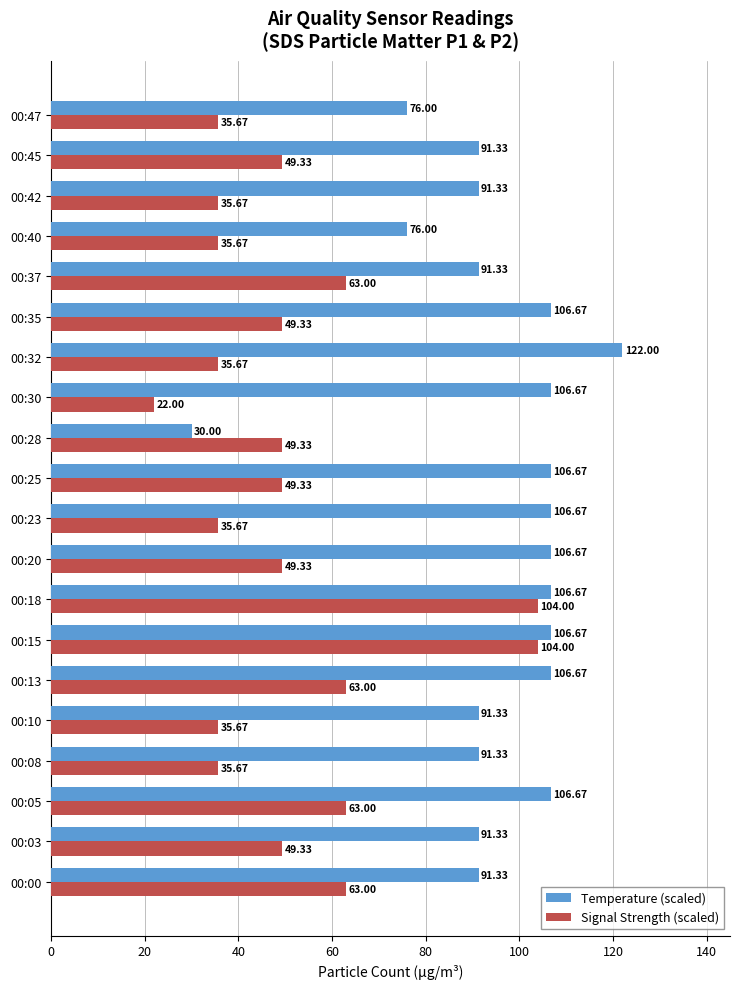

What is the total value across all series at 00:18?

210.7